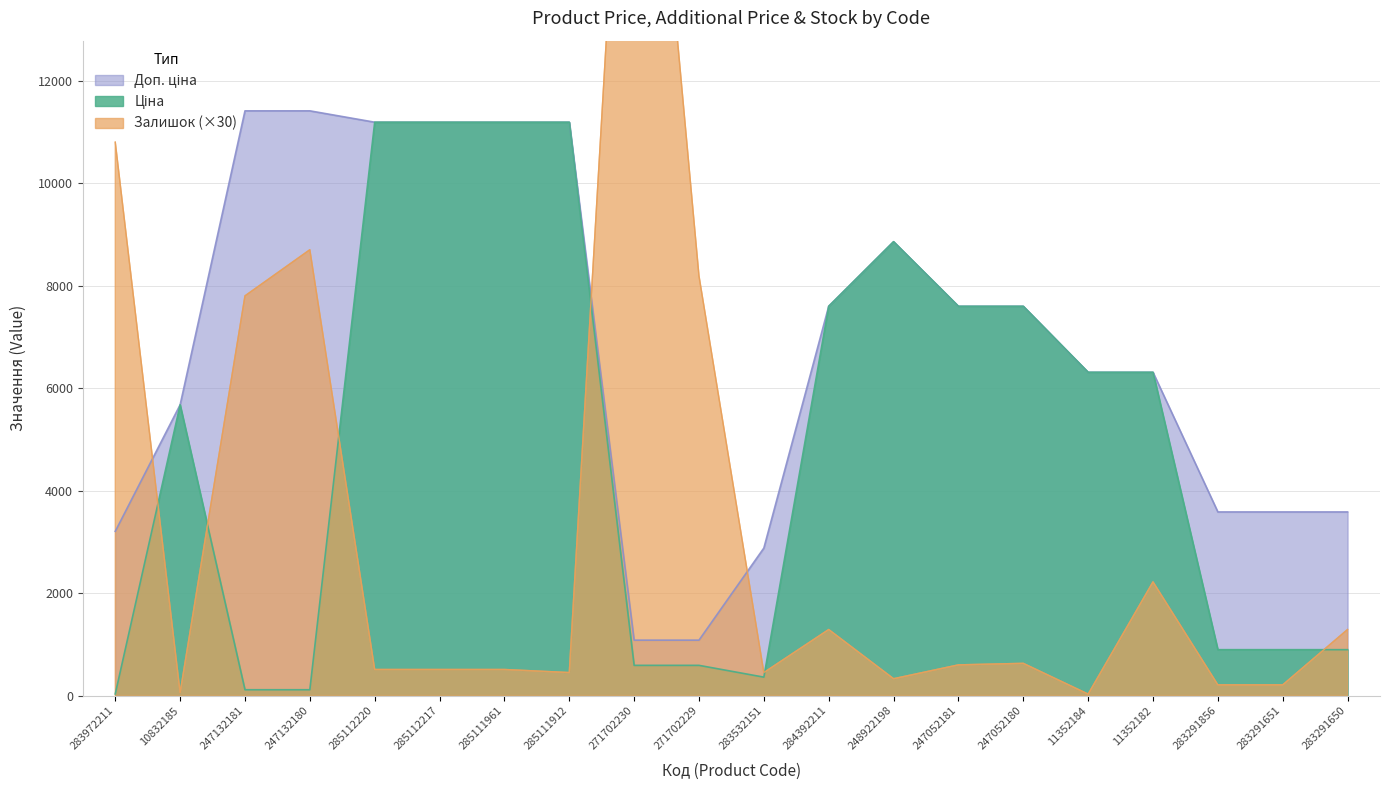

What is the value of the Ціна point at the 8th from the left?

11188.2